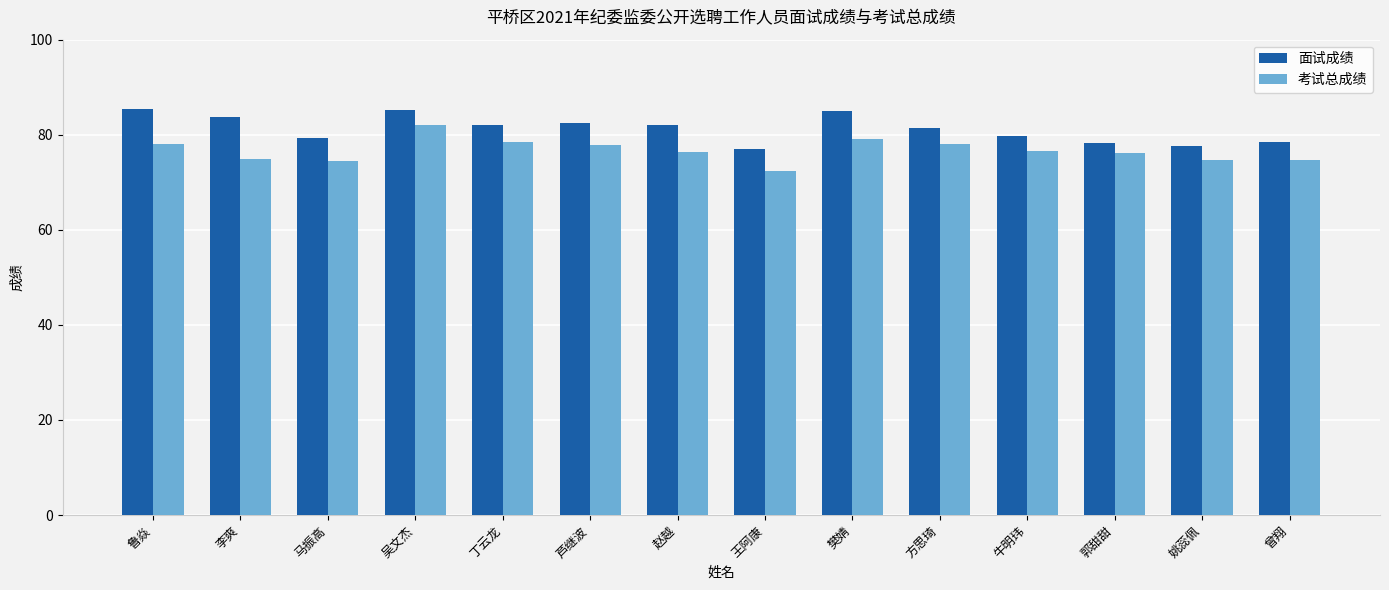

What is the minimum value for 考试总成绩?

72.3